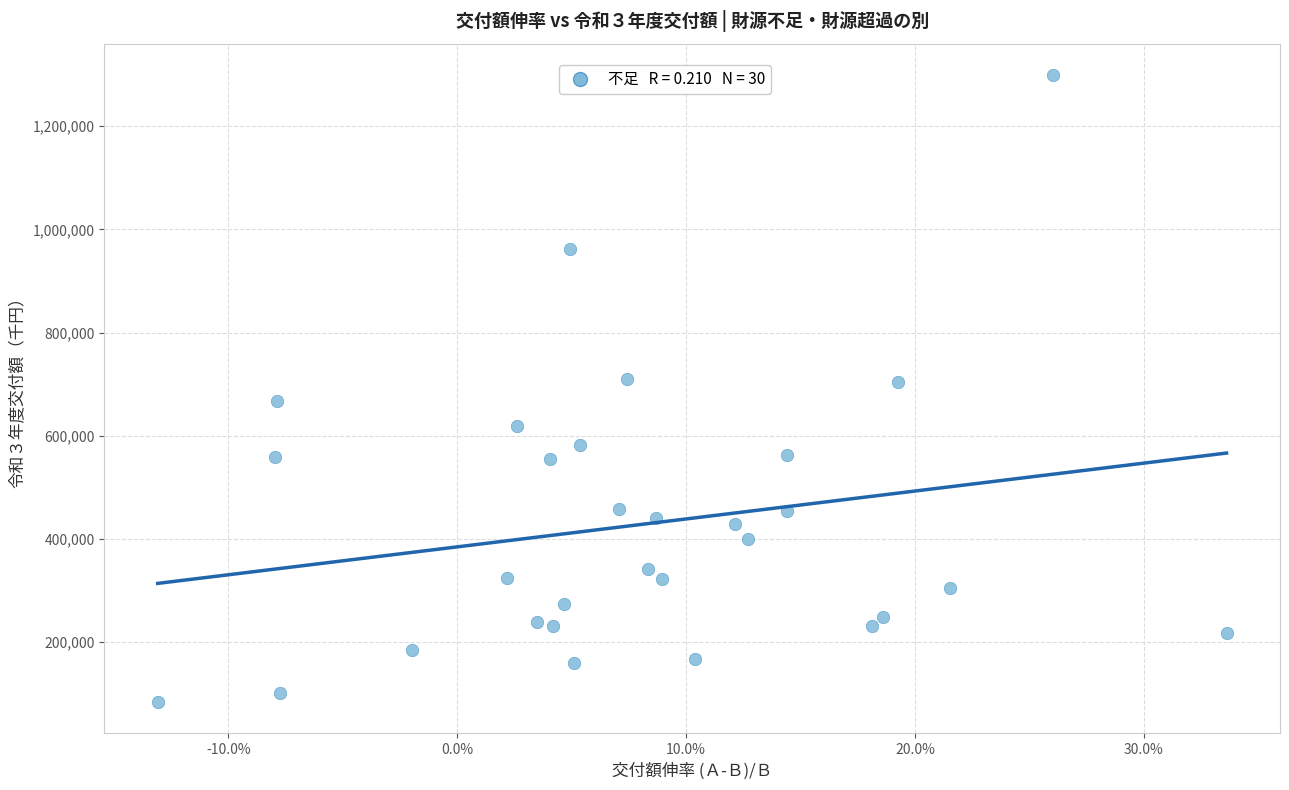

What is the range of Y values (max minus min)?

1215709